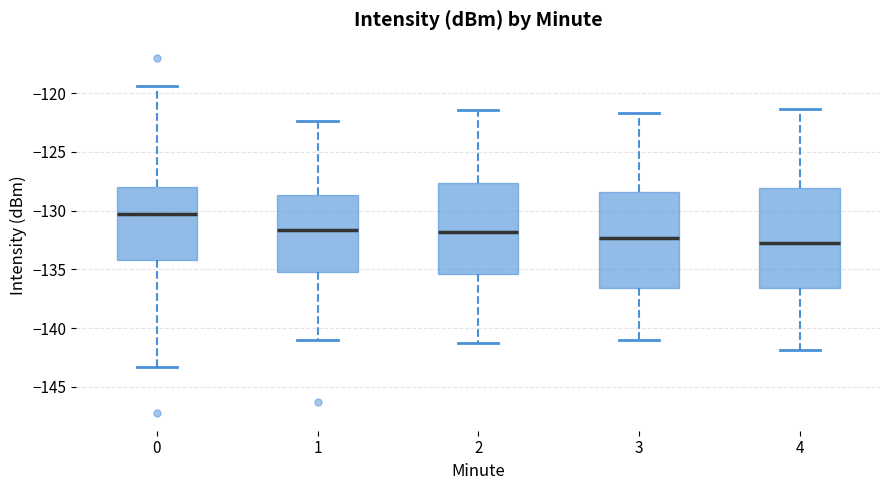

Reading left to right, transcribe this box plot: for each box, give where its median line is, the range the box spans, and where its two whiskers end, as read against the y-axis. The values are not printed on the chart, so give them approximately, as read against the axis.

0: median -130.5, box -134.0 to -128.0, whiskers -143.5 to -119.5
1: median -131.5, box -135.0 to -128.5, whiskers -141.0 to -122.5
2: median -132.0, box -135.5 to -127.5, whiskers -141.0 to -121.5
3: median -132.5, box -136.5 to -128.5, whiskers -141.0 to -121.5
4: median -132.5, box -136.5 to -128.0, whiskers -142.0 to -121.5